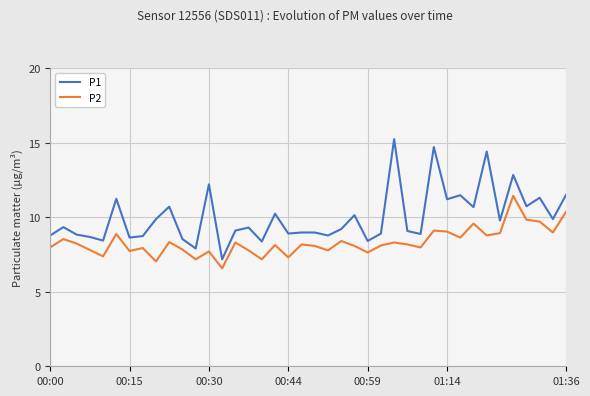

What is the maximum value for P1?

15.2